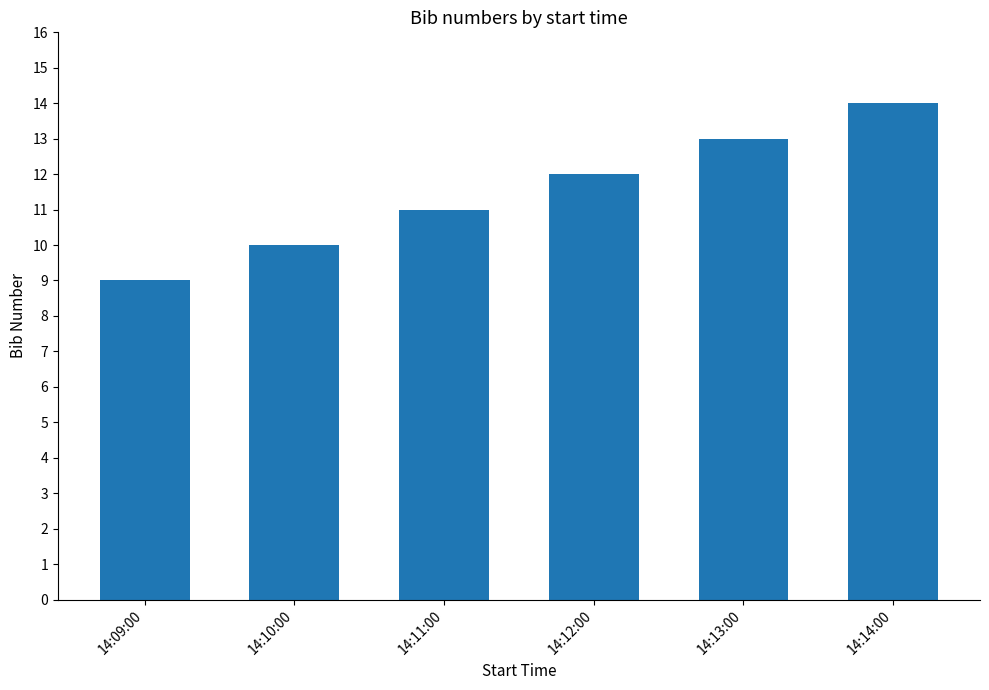

What is the label of the 6th bar from the left?

14:14:00